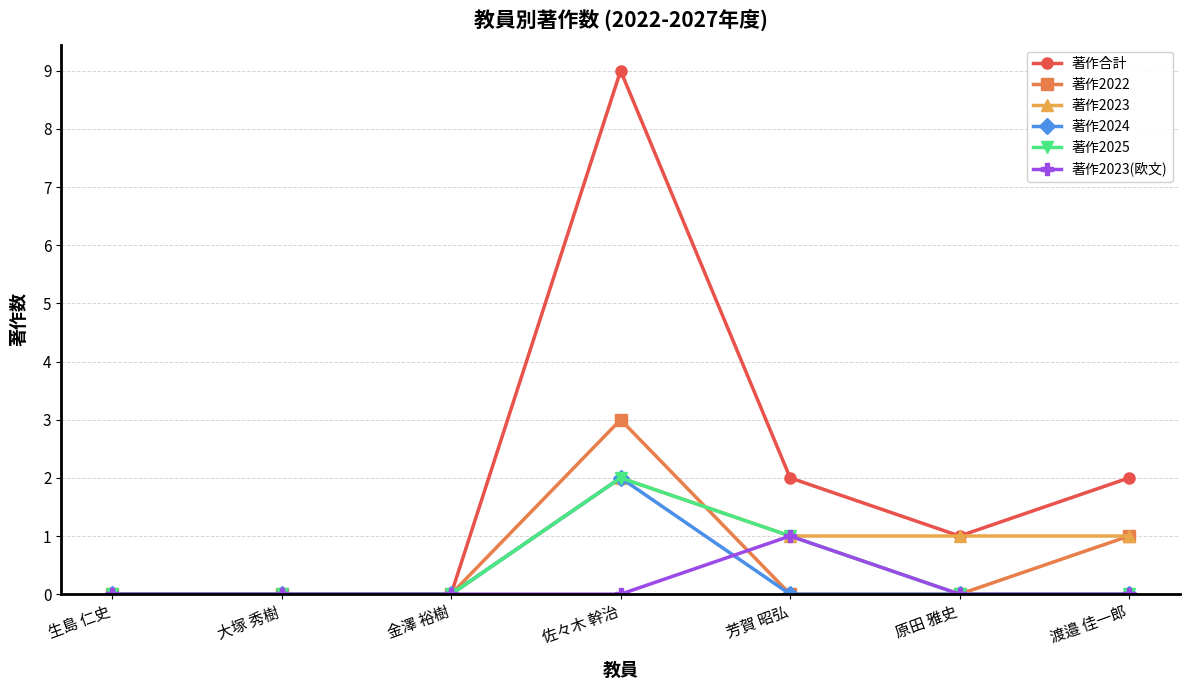

The value of 著作2022 at 大塚 秀樹 is 1. True or false?

False